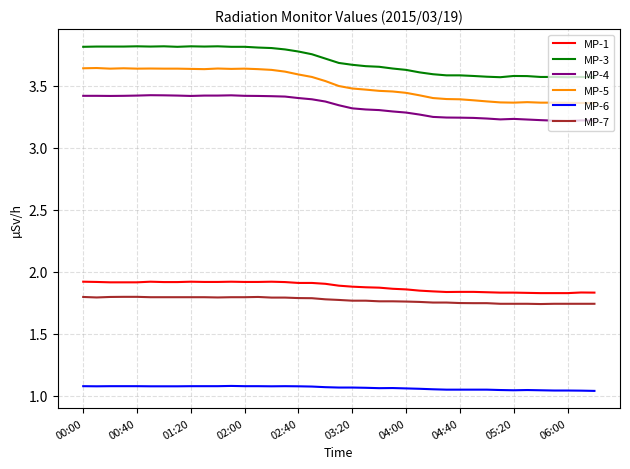

Which series has the widest spread of values?

MP-5